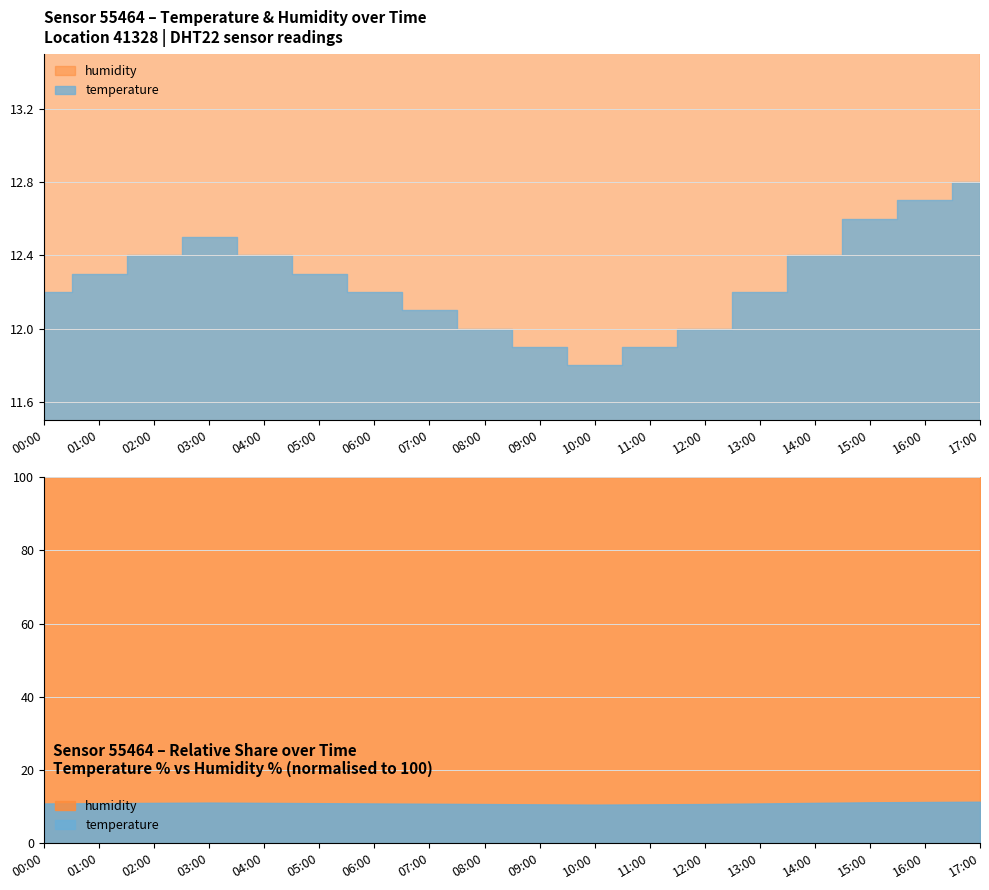

True or false: temperature and humidity intersect in this chart.

False